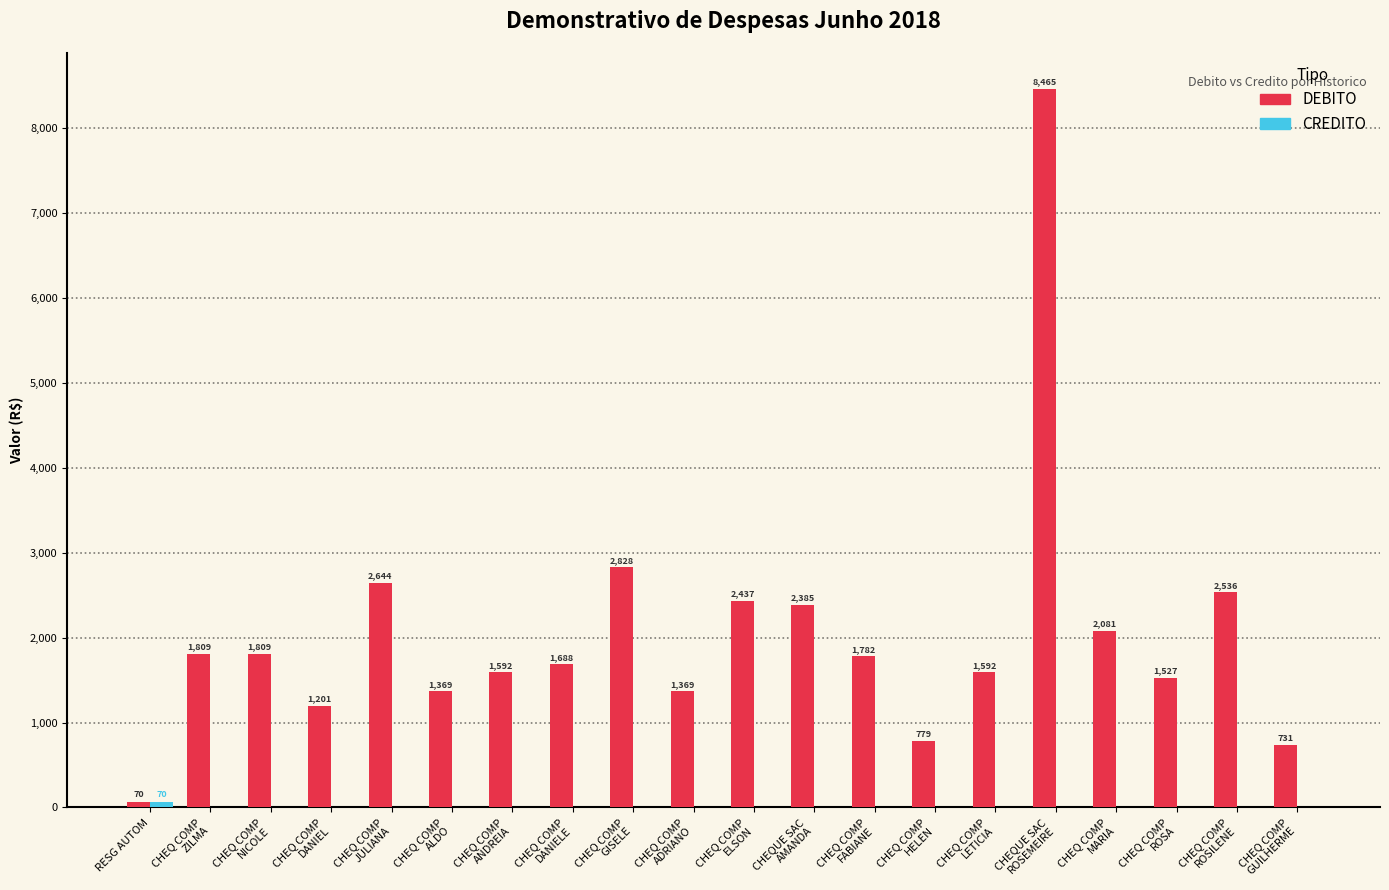

What is the total value across all series at CHEQ COMP
FABIANE?

1782.4